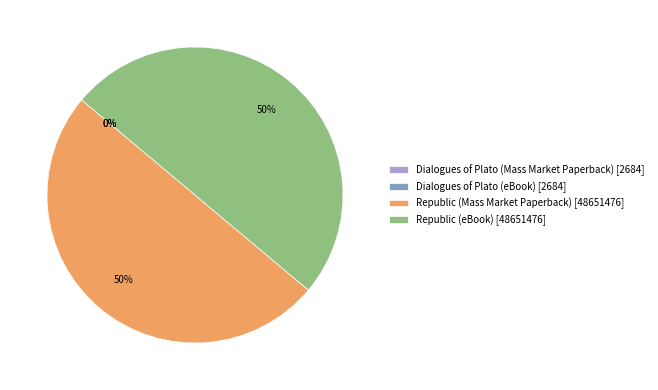

To the nearest percent, what portion does Republic (eBook) [48651476] represent?

50%